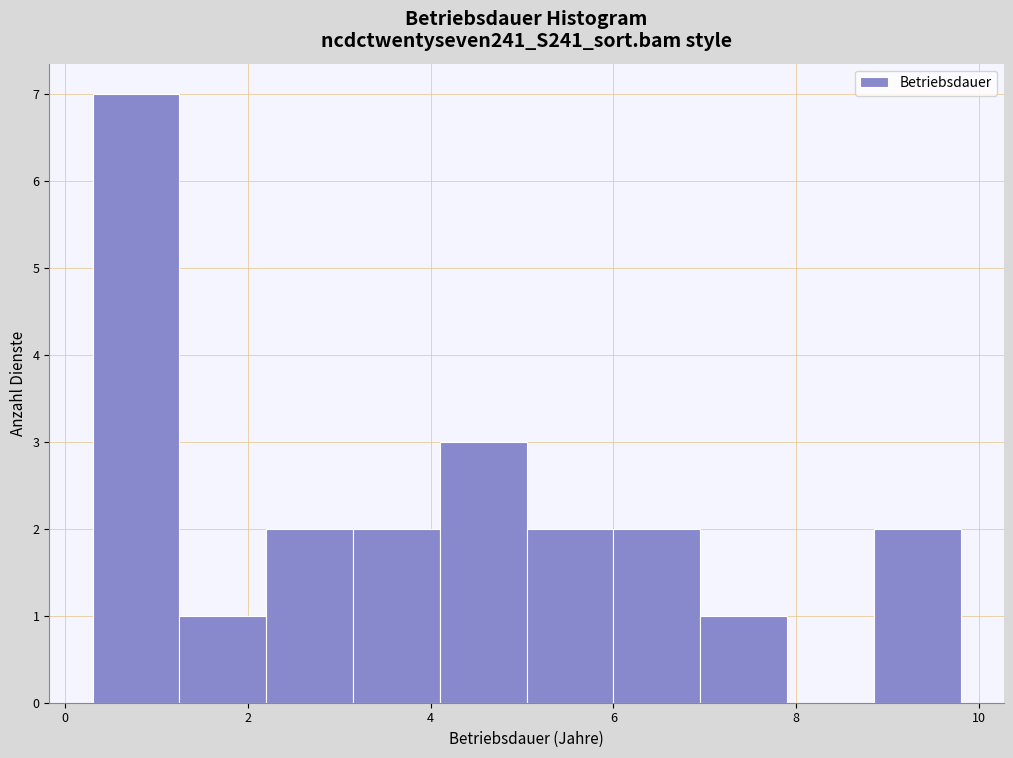

What is the height of the bar covering 4.10 to 5.05 on the x-axis? Neither the bar edges nor the heights are printed on the chart, so give them approximately, as read against the axes.

3